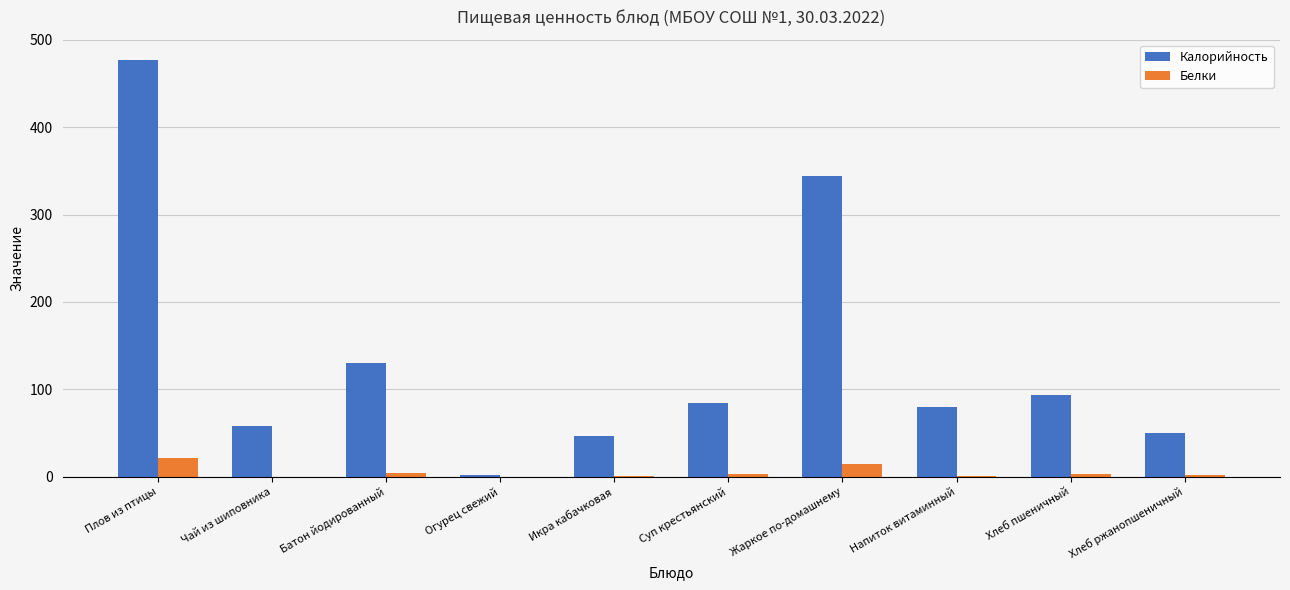

Which category has the highest value in the Белки series?

Плов из птицы